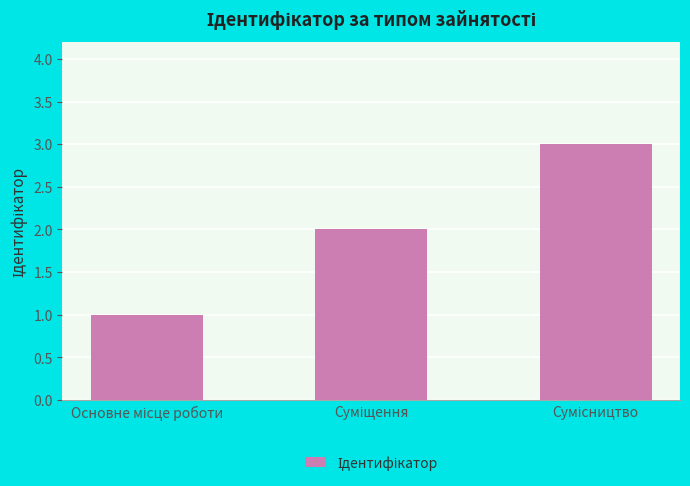

What is the greatest value displayed?

3